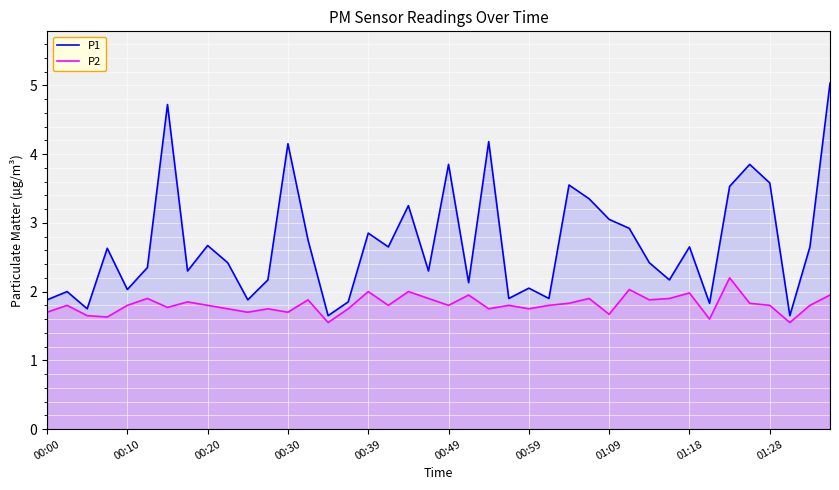

What is the maximum value shown in the chart?

5.0